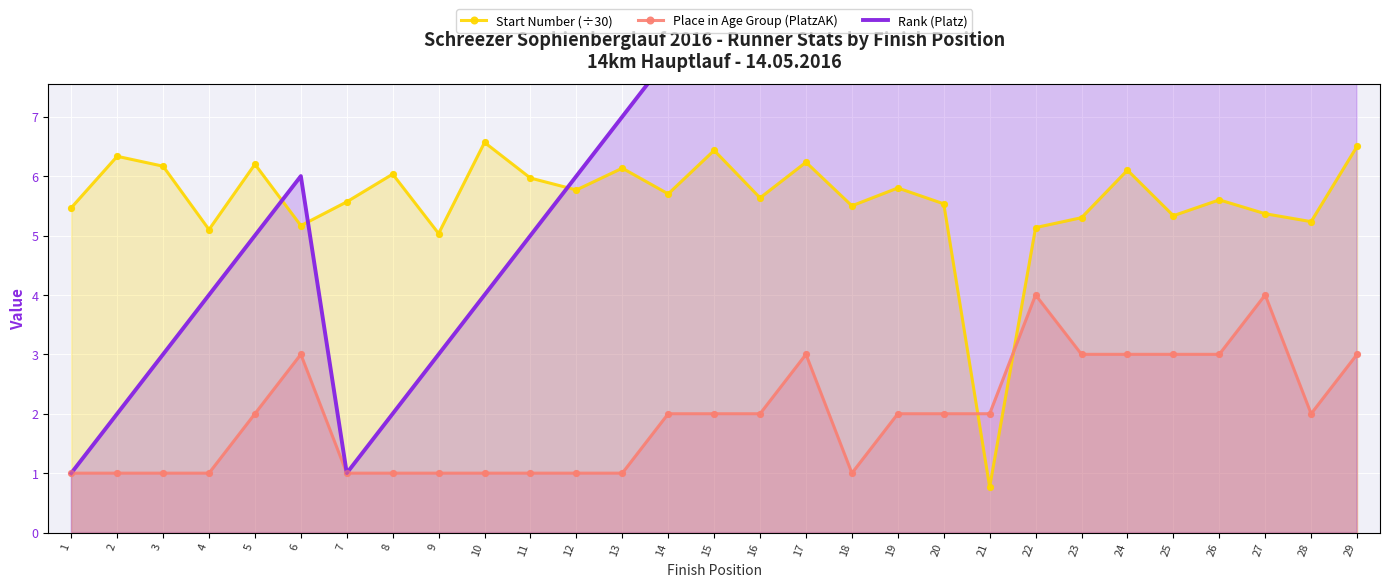

Which series reaches the minimum Y coordinate?

Start Number (÷30)